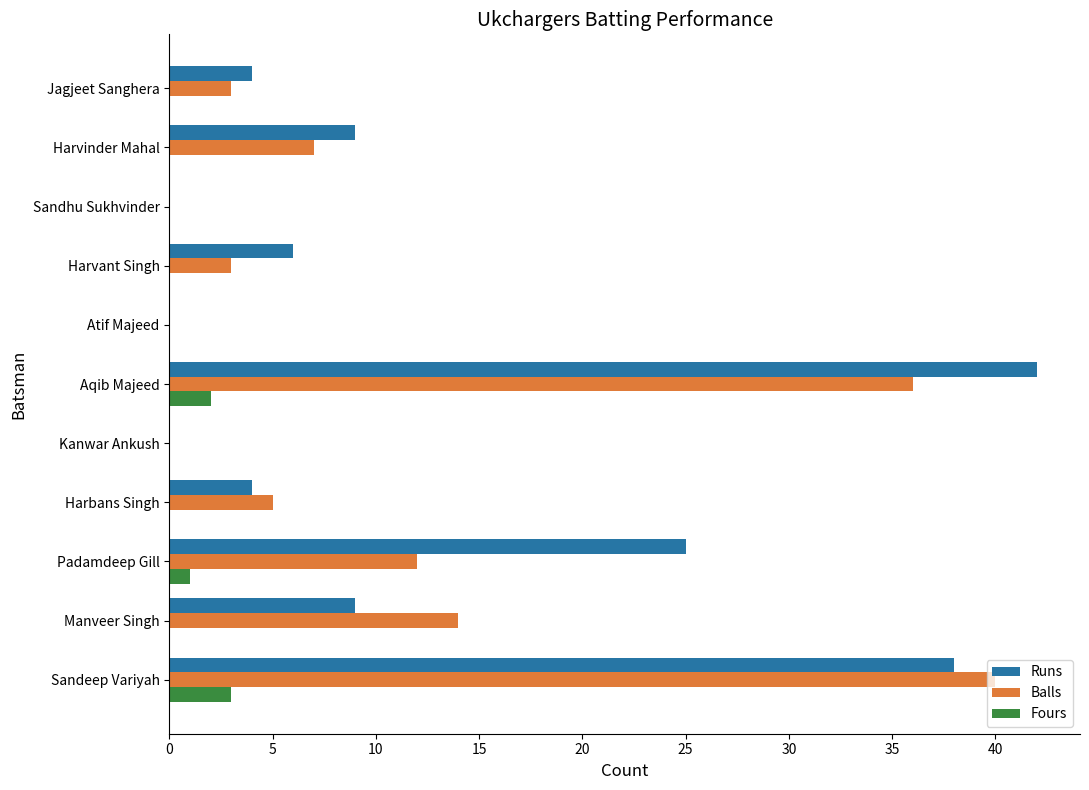

Between Aqib Majeed and Harvinder Mahal, which series saw the biggest shift?

Runs